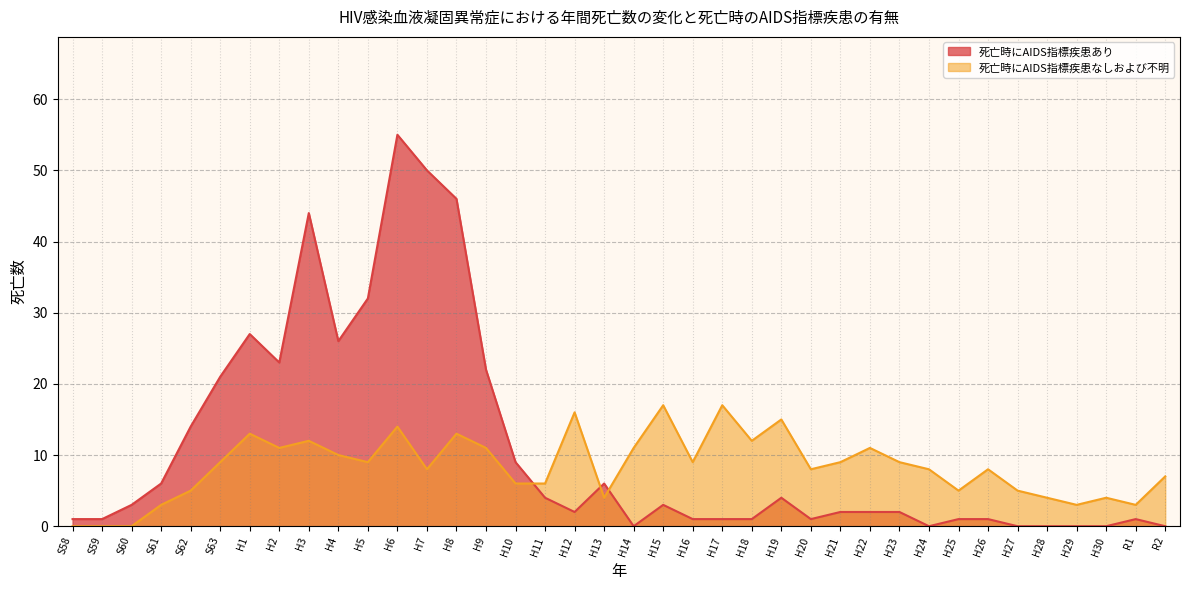

Which series has the largest total across all categories?

死亡時にAIDS指標疾患あり